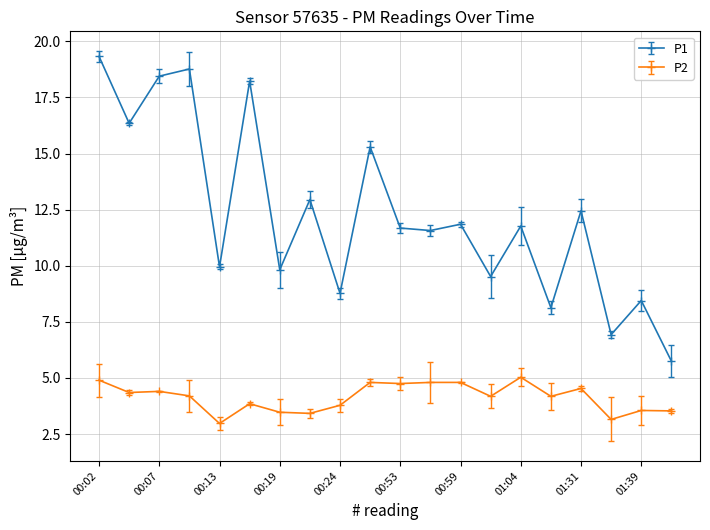

How many values in the P2 series exceed 4?

12